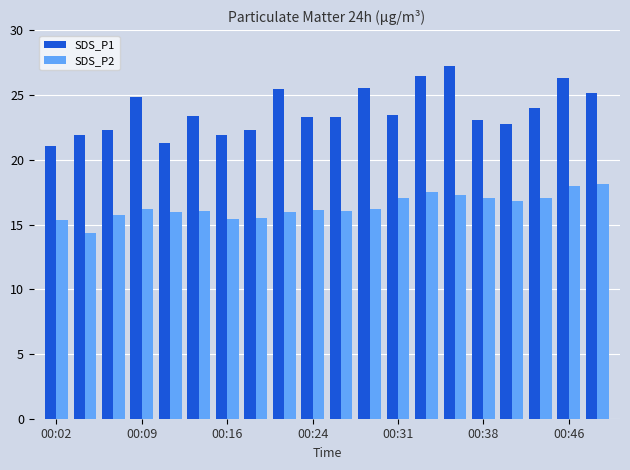

What is the minimum value for SDS_P2?

14.4